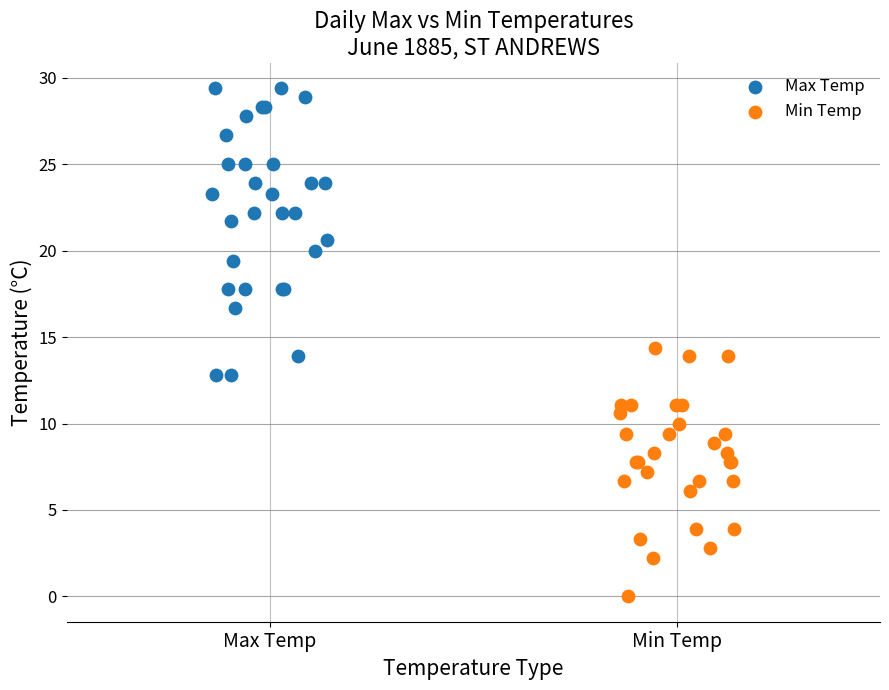

Which series contains the lowest Y value?

Min Temp